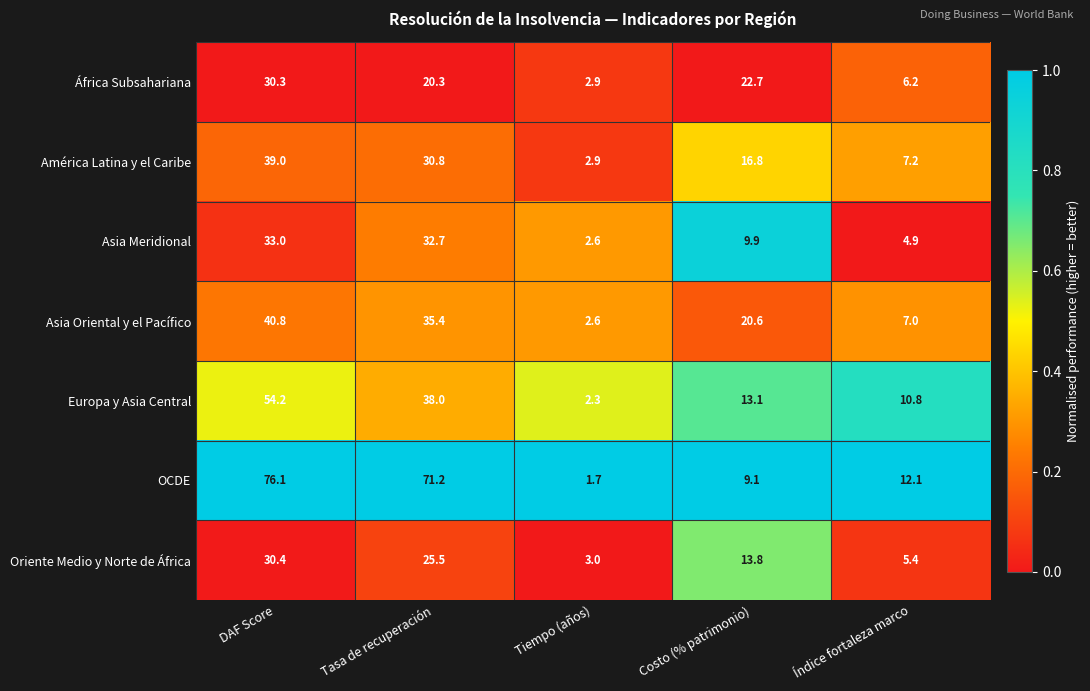

At which category does the chart reach its minimum across all series?

Tiempo (años)